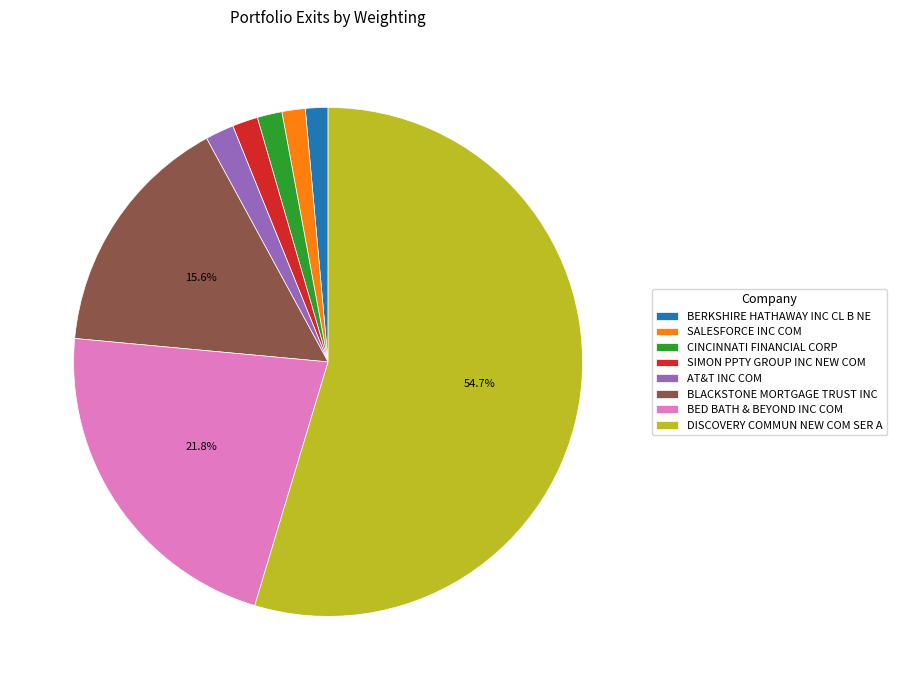

Is it true that SALESFORCE INC COM is 1% of the pie?

True